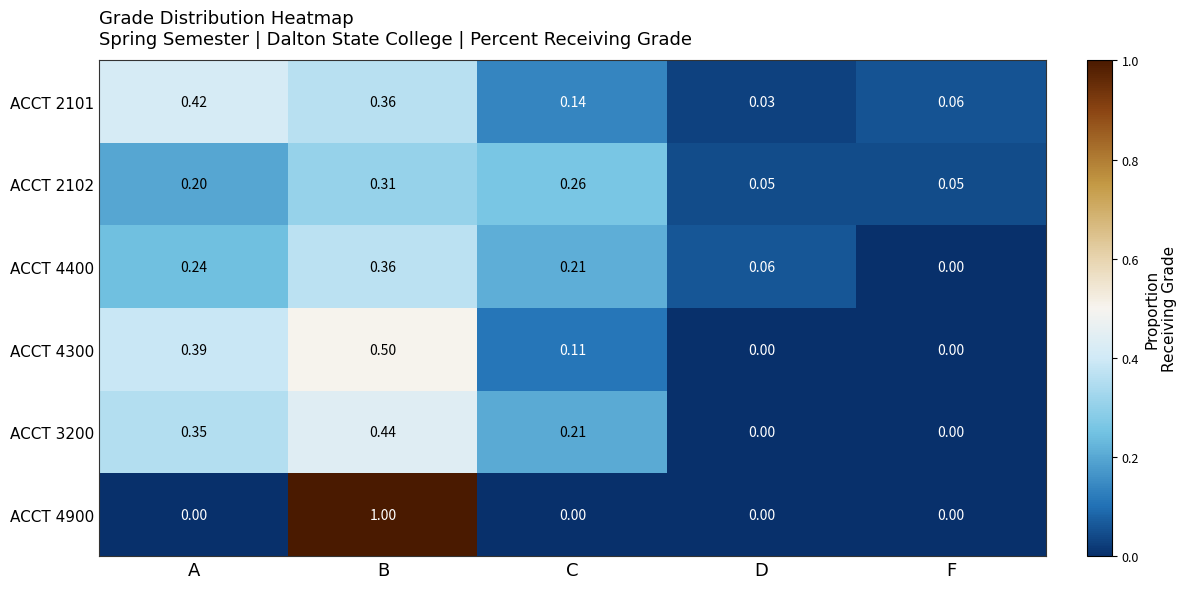

Is the value of ACCT 2101 at D greater than the value of ACCT 3200 at D?

Yes